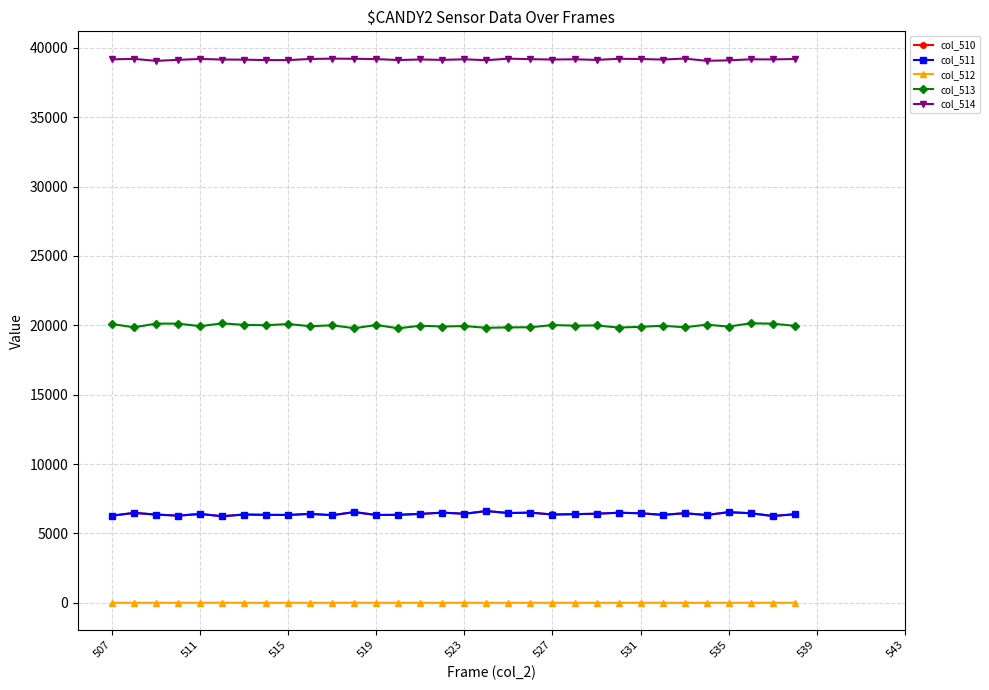

What is the maximum value shown in the chart?

39225